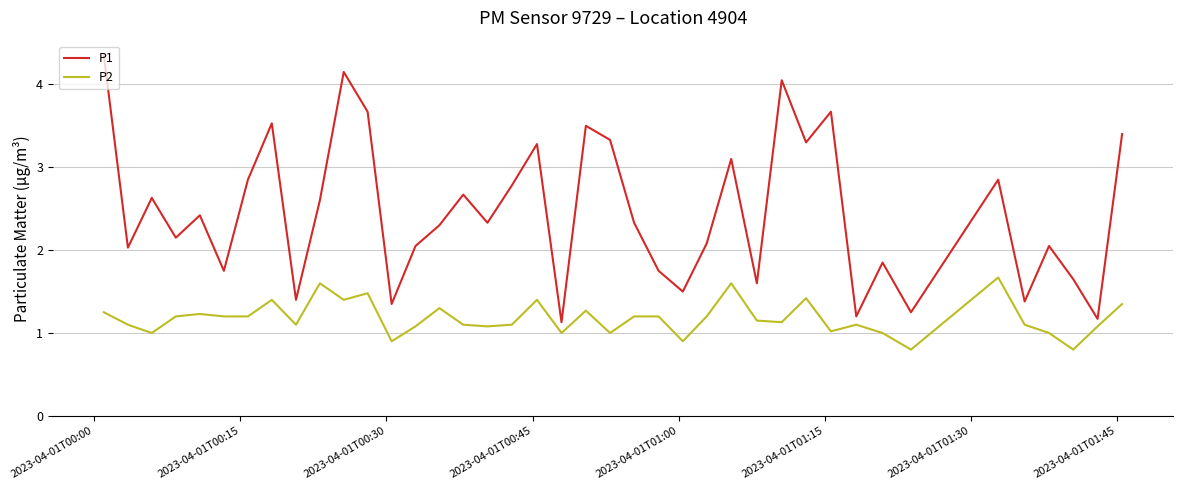

List the series in order of their peak value, lowest first.

P2, P1